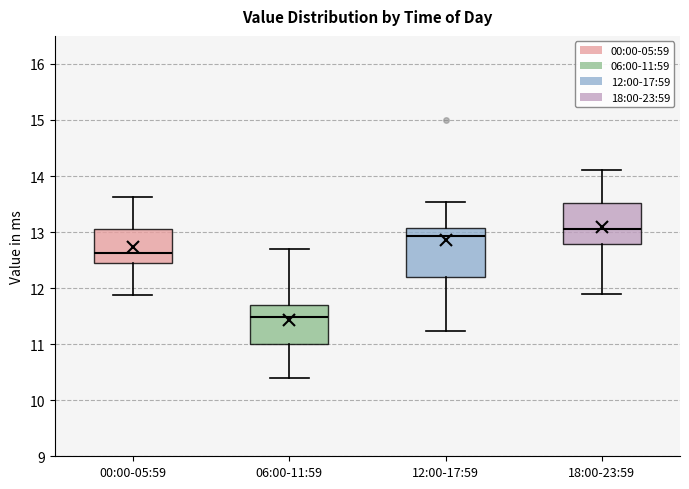

Where is the lower edge of the box for 00:00-05:59 on the y-axis? The values are not printed on the chart, so give them approximately, as read against the axis.

12.4